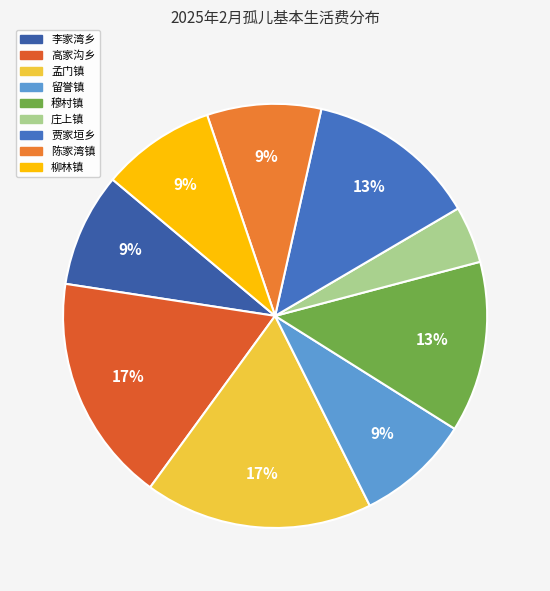

Which slice is the largest?

高家沟乡